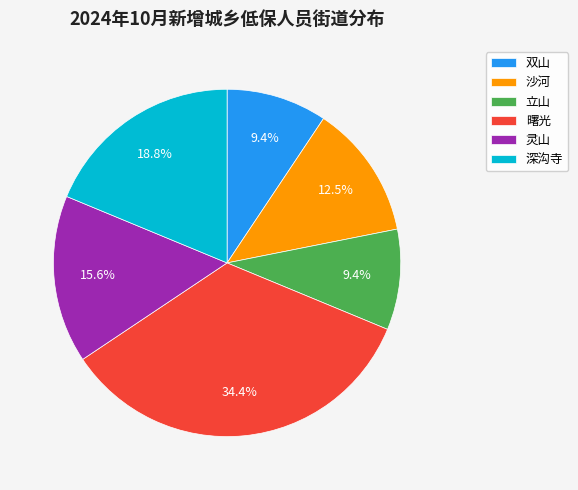

Which category has the biggest portion of the pie?

曙光